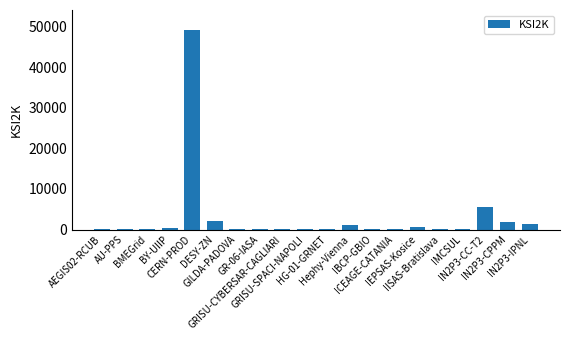

What is the greatest value displayed?

49212